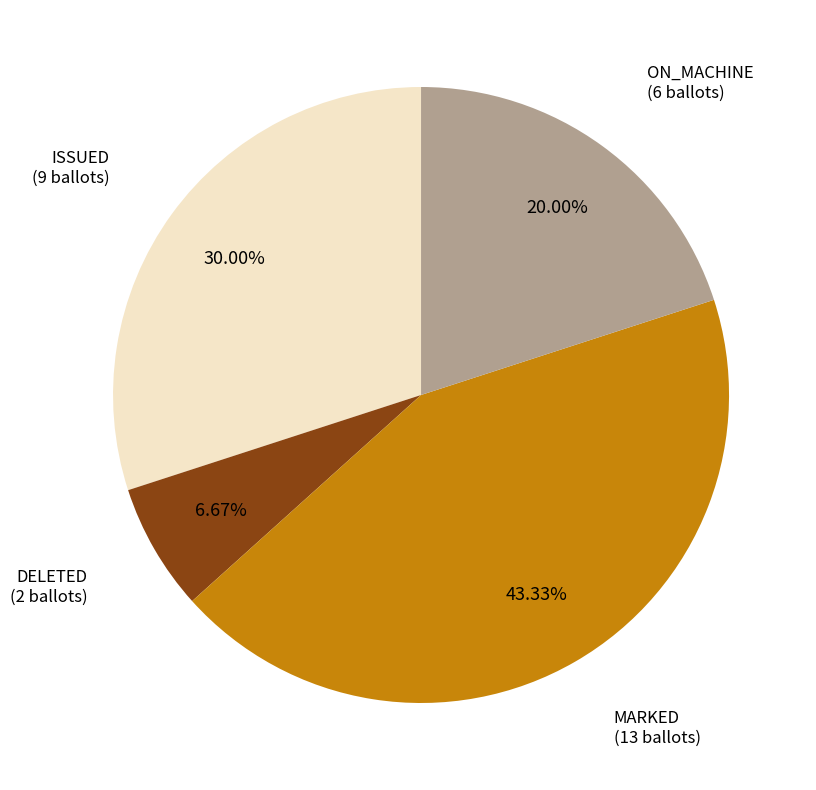

Which slice is the largest?

MARKED